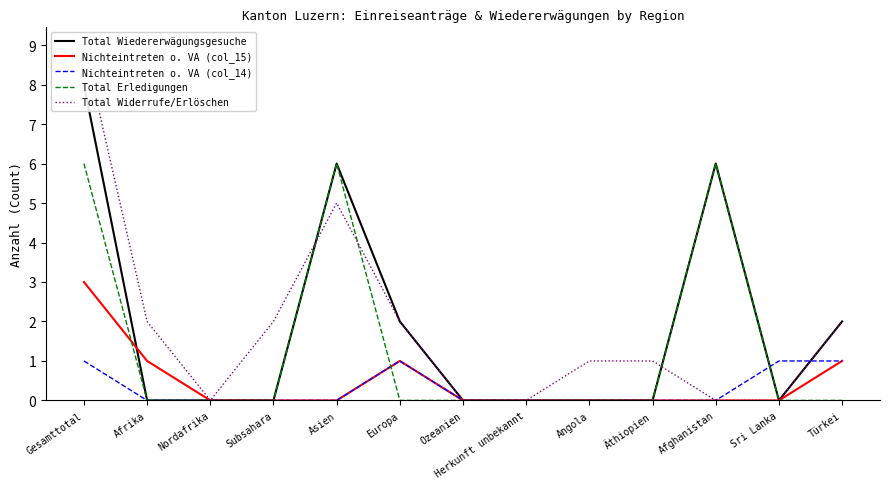

How many interior local peaks does the Total Widerrufe/Erlöschen series have?

1